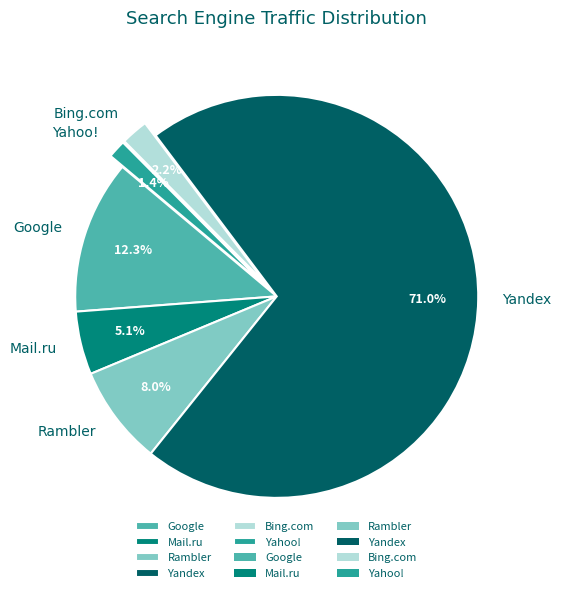

Which has a higher value, Google or Yahoo!?

Google